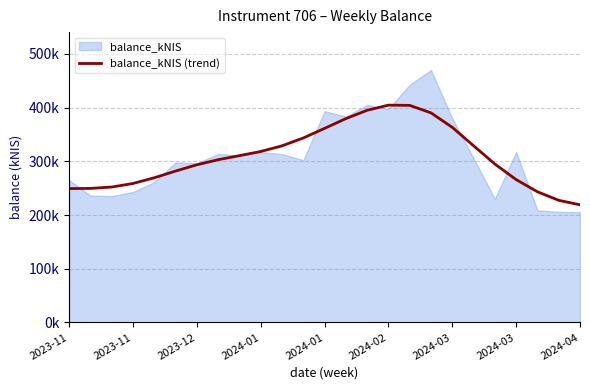

What is the ratio of the value at 16 to the value at 14?

1.0